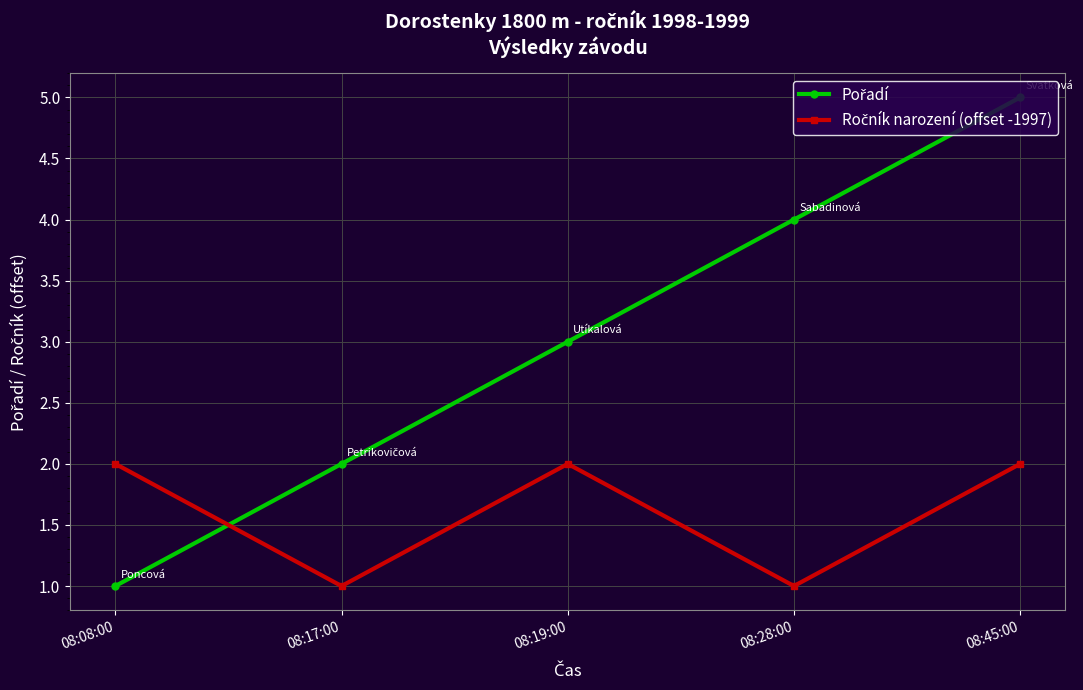

At which category is the sum across all series the highest?

08:45:00